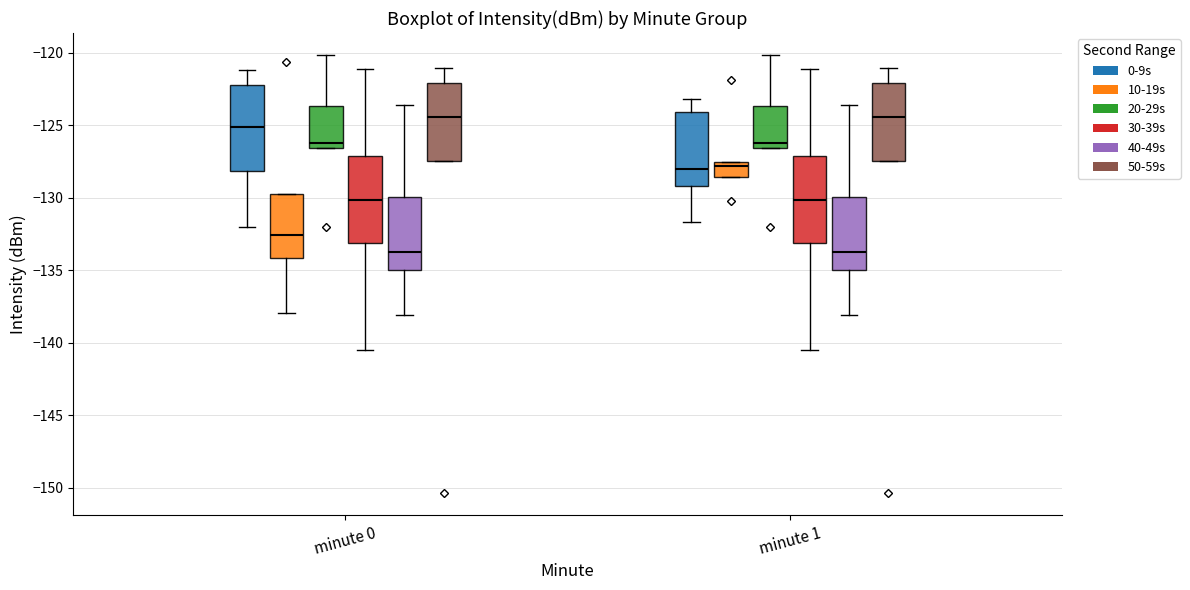

Reading left to right, transcribe this box plot: for each box, give where its median line is, the range the box spans, and where its two whiskers end, as read against the y-axis. The values are not printed on the chart, so give them approximately, as read against the axis.

minute 0 (0-9s): median -125.0, box -128.0 to -122.0, whiskers -132.0 to -121.0
minute 0 (10-19s): median -132.5, box -134.0 to -129.5, whiskers -138.0 to -129.5
minute 0 (20-29s): median -126.0, box -126.5 to -123.5, whiskers -126.5 to -120.0
minute 0 (30-39s): median -130.0, box -133.0 to -127.0, whiskers -140.5 to -121.0
minute 0 (40-49s): median -134.0, box -135.0 to -130.0, whiskers -138.0 to -123.5
minute 0 (50-59s): median -124.5, box -127.5 to -122.0, whiskers -127.5 to -121.0
minute 1 (0-9s): median -128.0, box -129.0 to -124.0, whiskers -131.5 to -123.0
minute 1 (10-19s): median -128.0, box -128.5 to -127.5, whiskers -128.5 to -127.5
minute 1 (20-29s): median -126.0, box -126.5 to -123.5, whiskers -126.5 to -120.0
minute 1 (30-39s): median -130.0, box -133.0 to -127.0, whiskers -140.5 to -121.0
minute 1 (40-49s): median -134.0, box -135.0 to -130.0, whiskers -138.0 to -123.5
minute 1 (50-59s): median -124.5, box -127.5 to -122.0, whiskers -127.5 to -121.0